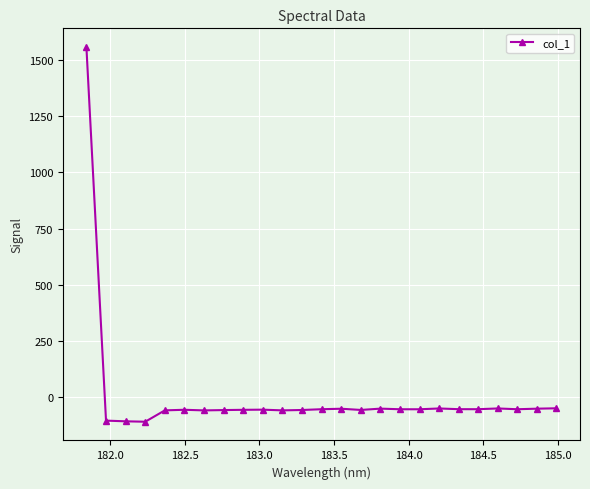

What is the maximum value shown in the chart?

1556.6